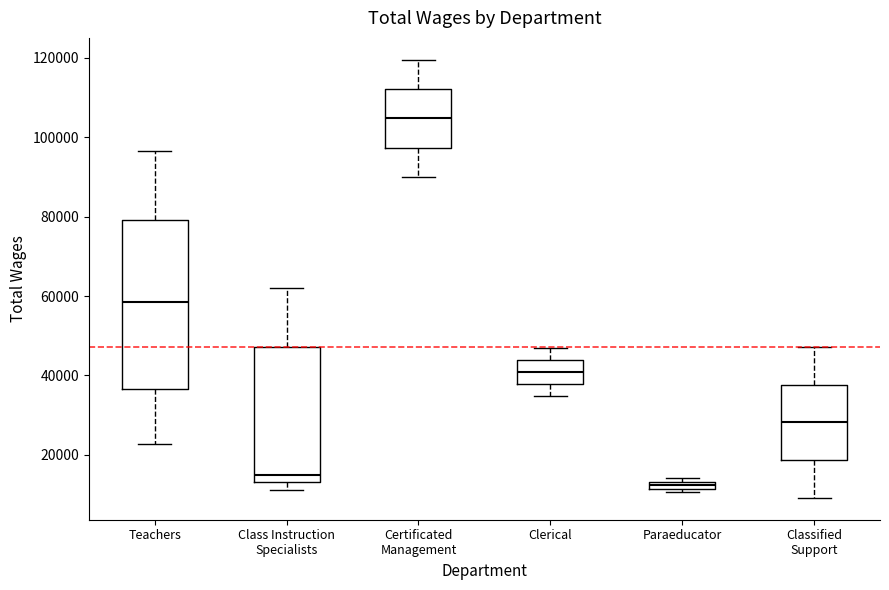

Where does the median line of the box for Teachers sit on the y-axis? The values are not printed on the chart, so give them approximately, as read against the axis.

58000